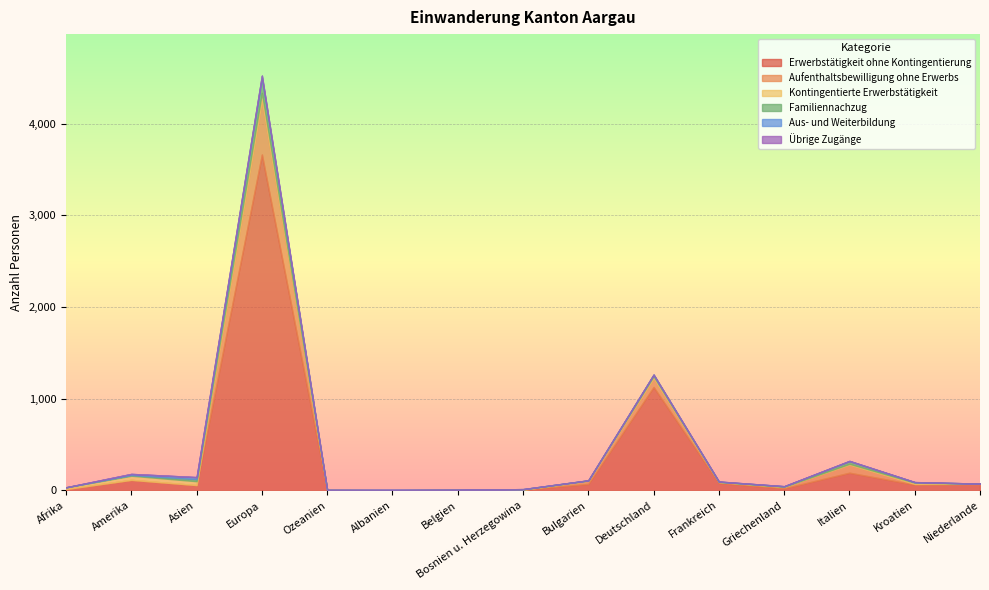

What is the value of the Aufenthaltsbewilligung ohne Erwerbs point at the 4th from the left?

592